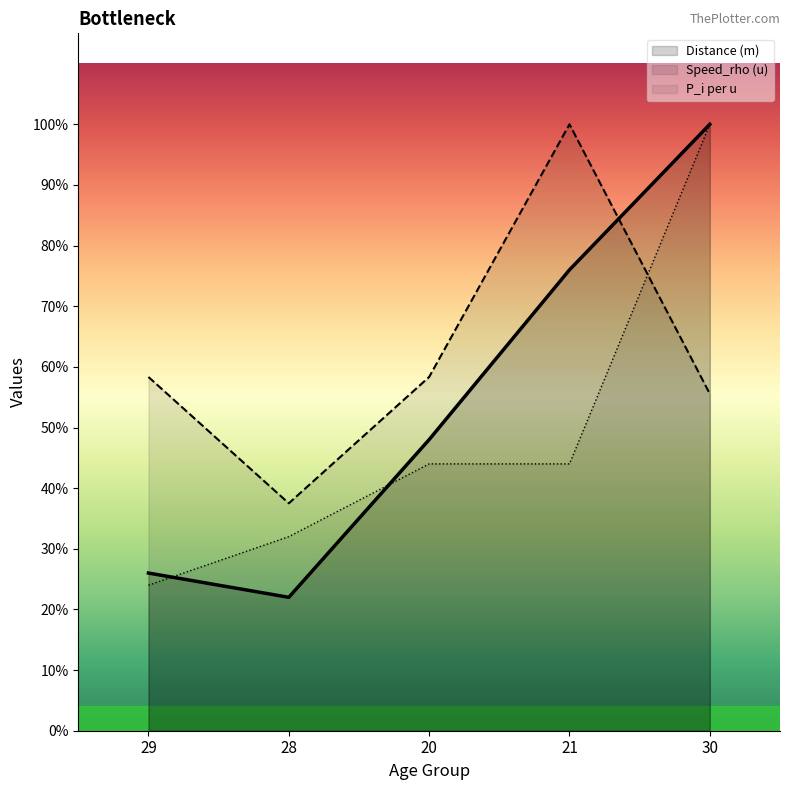

What is the sum of all Distance (m) line values?

1360.0